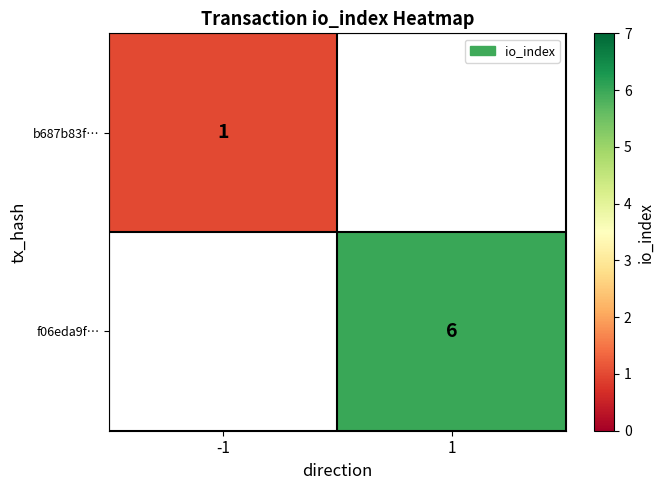

True or false: f06eda9f… has a value of 2.1 at 1.

False